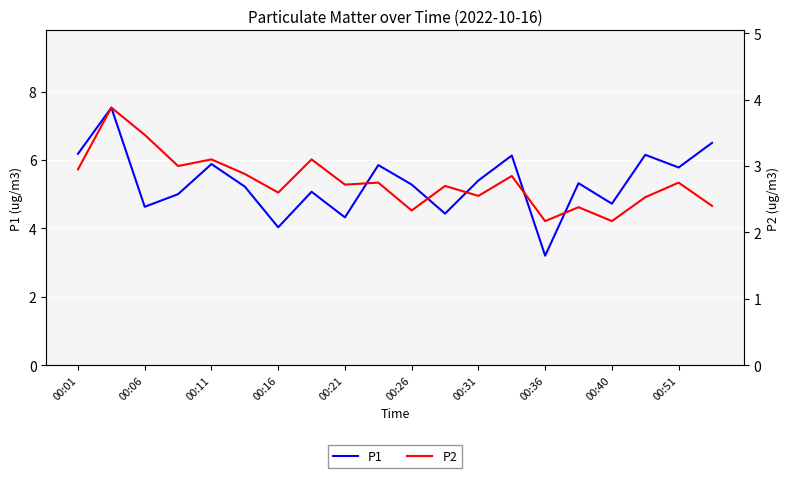

Rank the series at 00:36 from lowest to highest value.

P2, P1